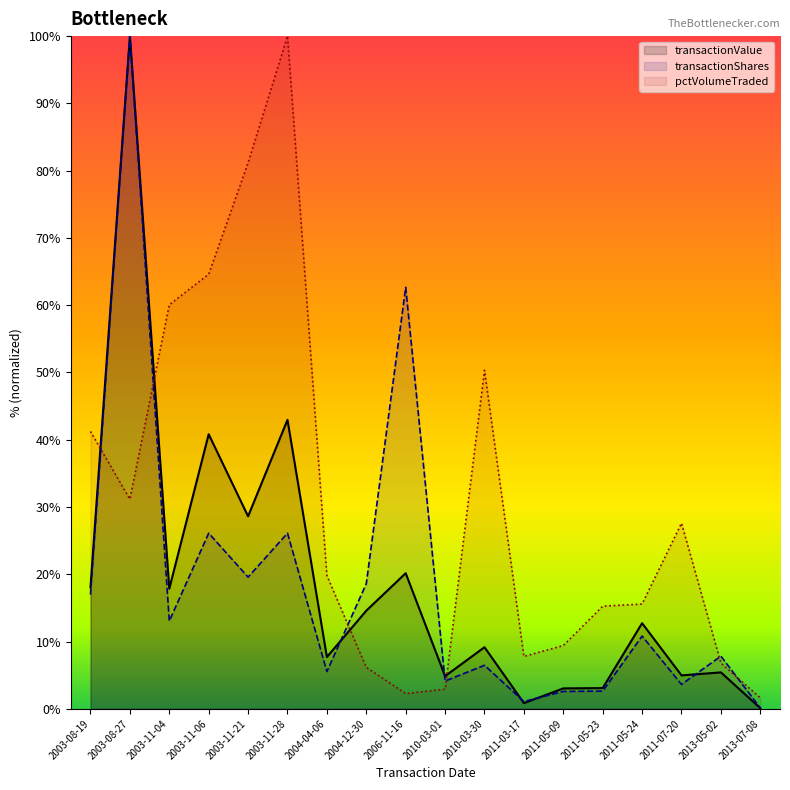

How many values in the pctVolumeTraded series exceed 19?

9